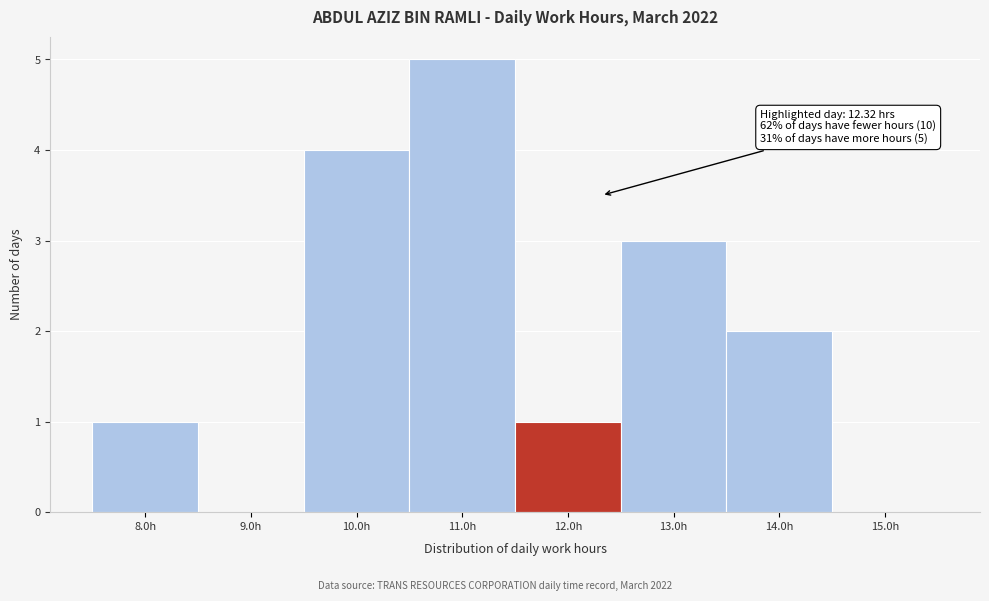

Which range on the x-axis has the tallest bar?

10.5 to 11.5